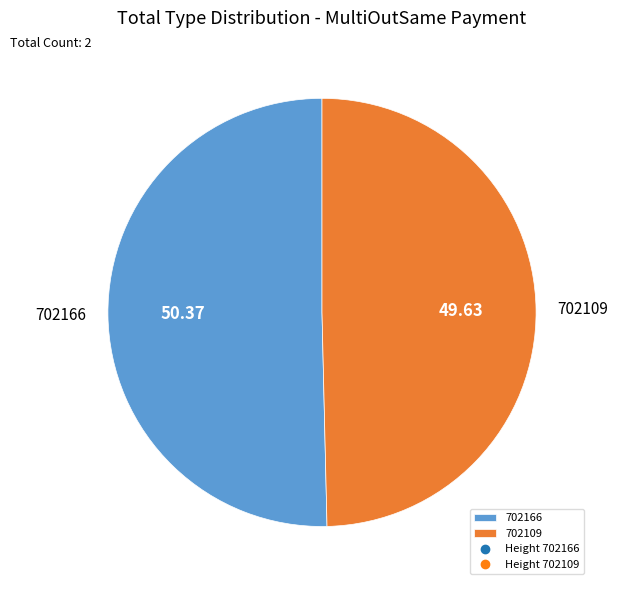

Approximately how many times larger is the value at 702166 compared to 702109?

1.0